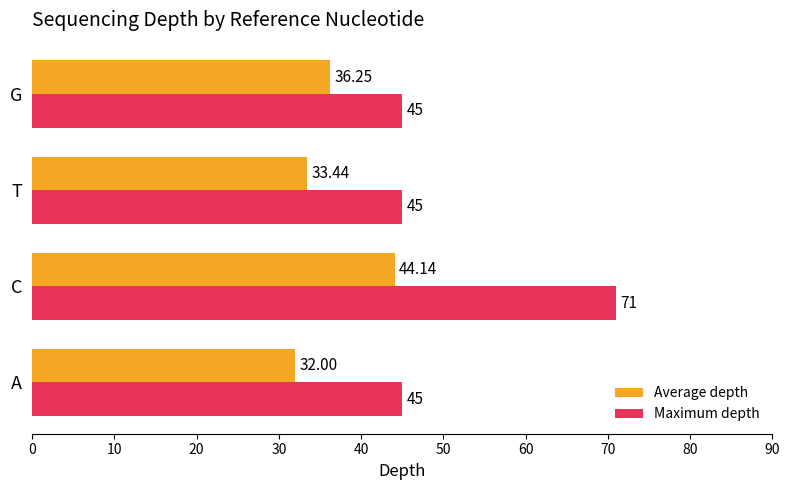

What is the average value of the Maximum depth series?

51.5